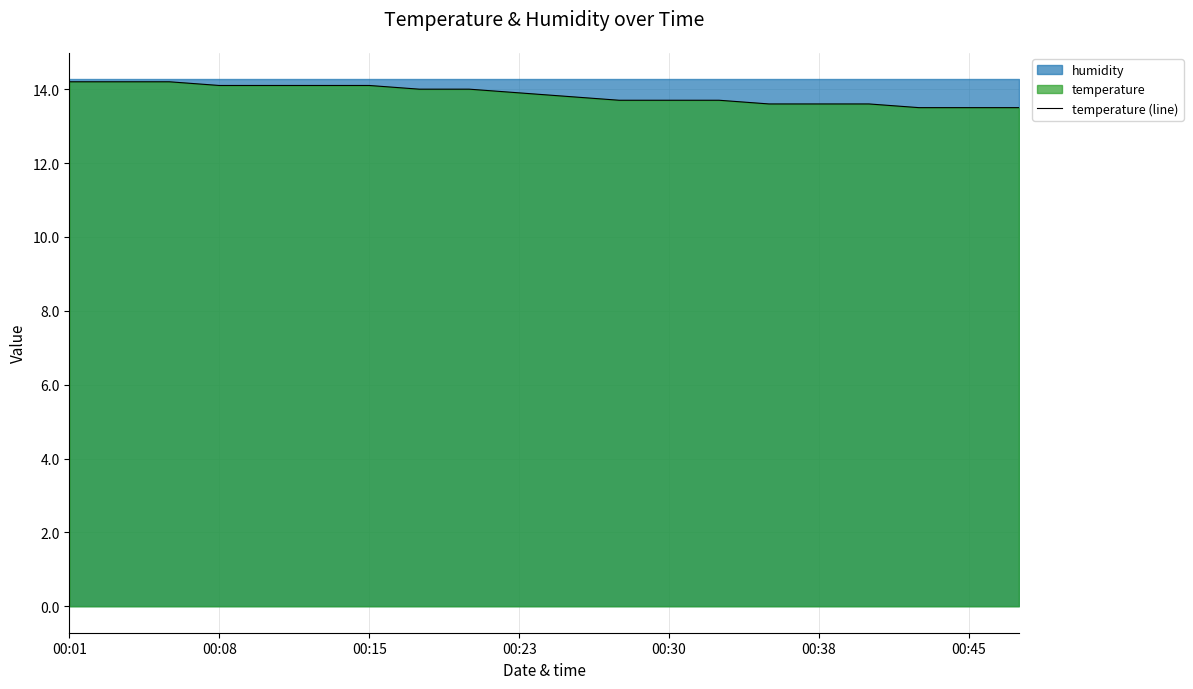

Is it true that temperature (line) equals 13.5 at 00:45?

True